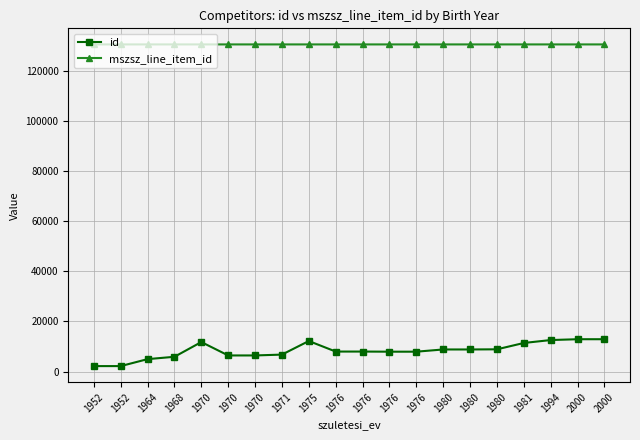

How many mszsz_line_item_id values are between 130629 and 130630?

20